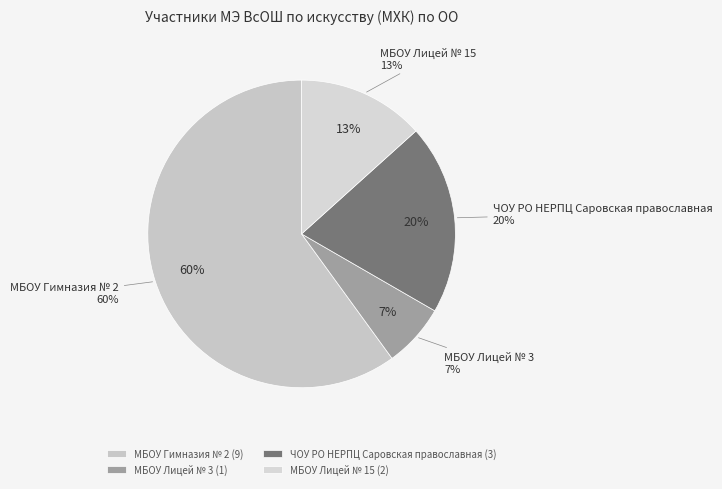

To the nearest percent, what is the difference between the ЧОУ РО НЕРПЦ Саровская православная and МБОУ Гимназия № 2 slice percentages?

40%